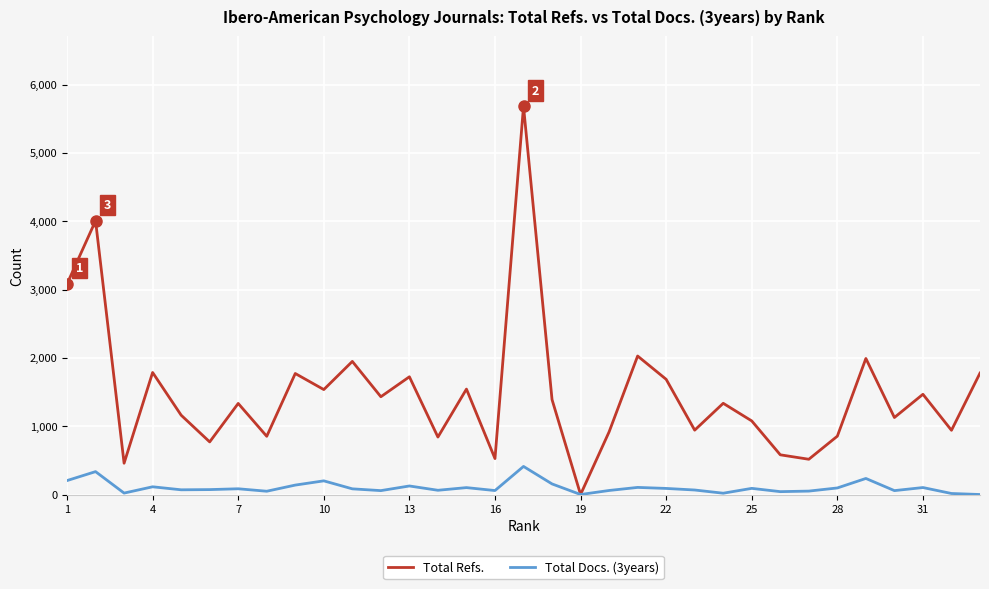

Which series has the largest total across all categories?

Total Refs.